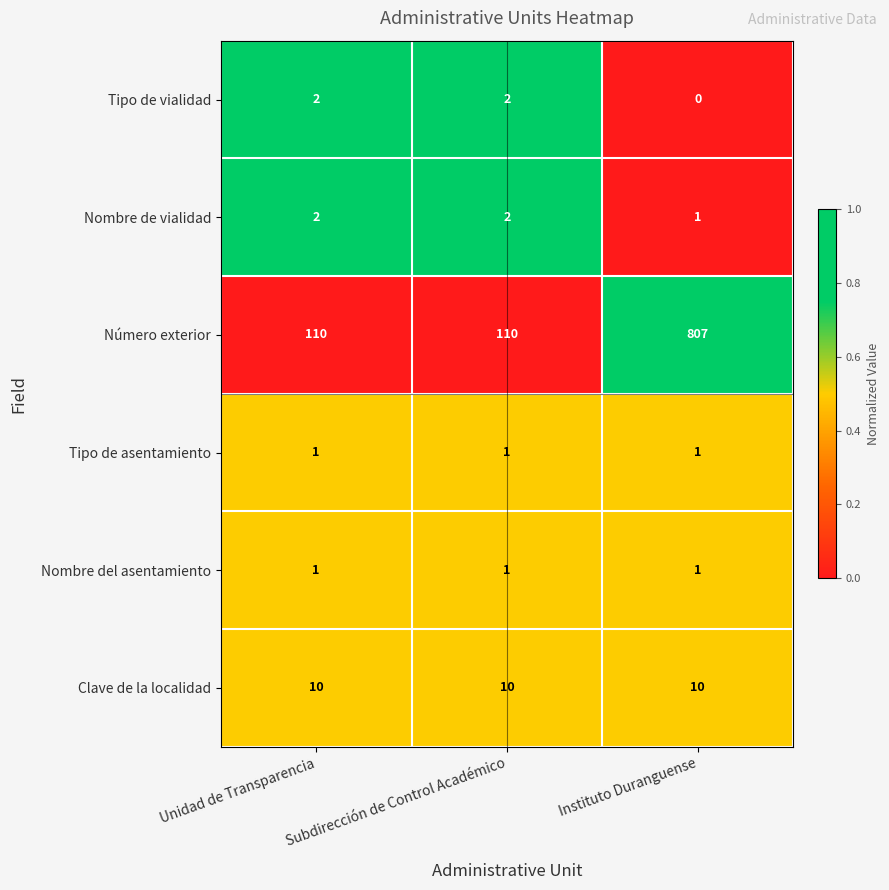

Count the number of data series in this chart.

6